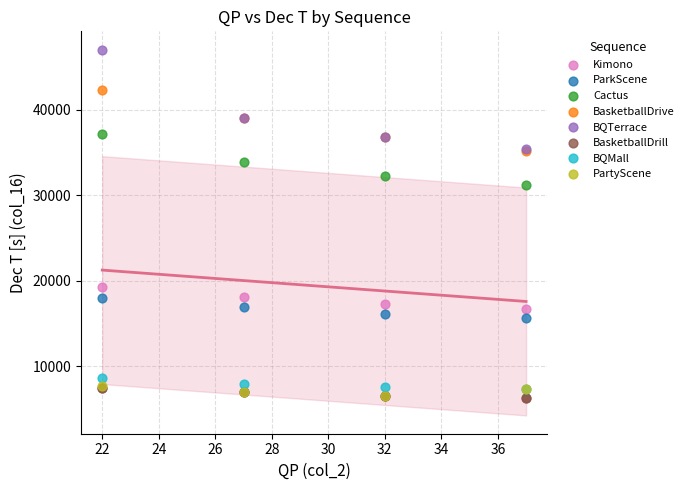

Which series has the largest Y range (max minus min)?

BQTerrace